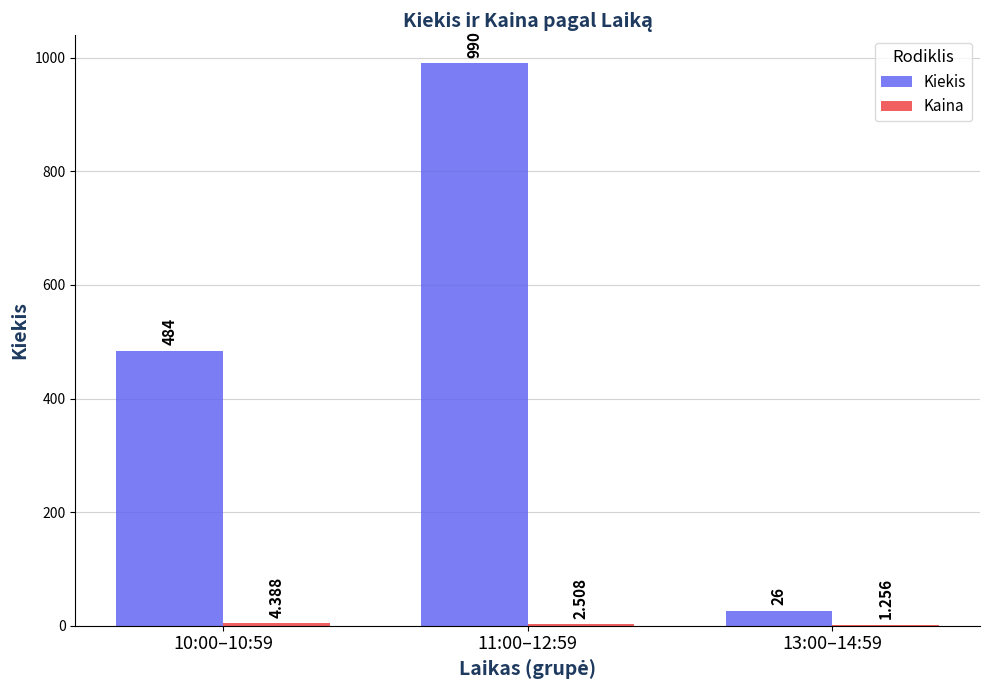

Which series changed the most between 11:00–12:59 and 13:00–14:59?

Kiekis